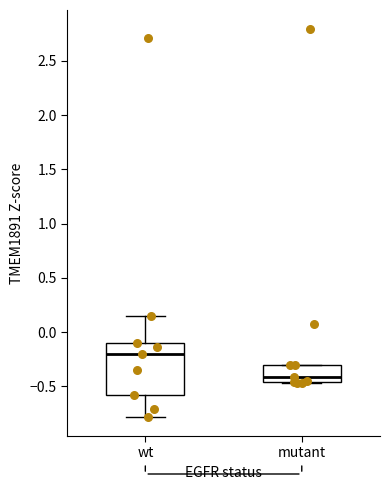

Where does the lower whisker of the box for wt end on the y-axis? The values are not printed on the chart, so give them approximately, as read against the axis.

-0.80